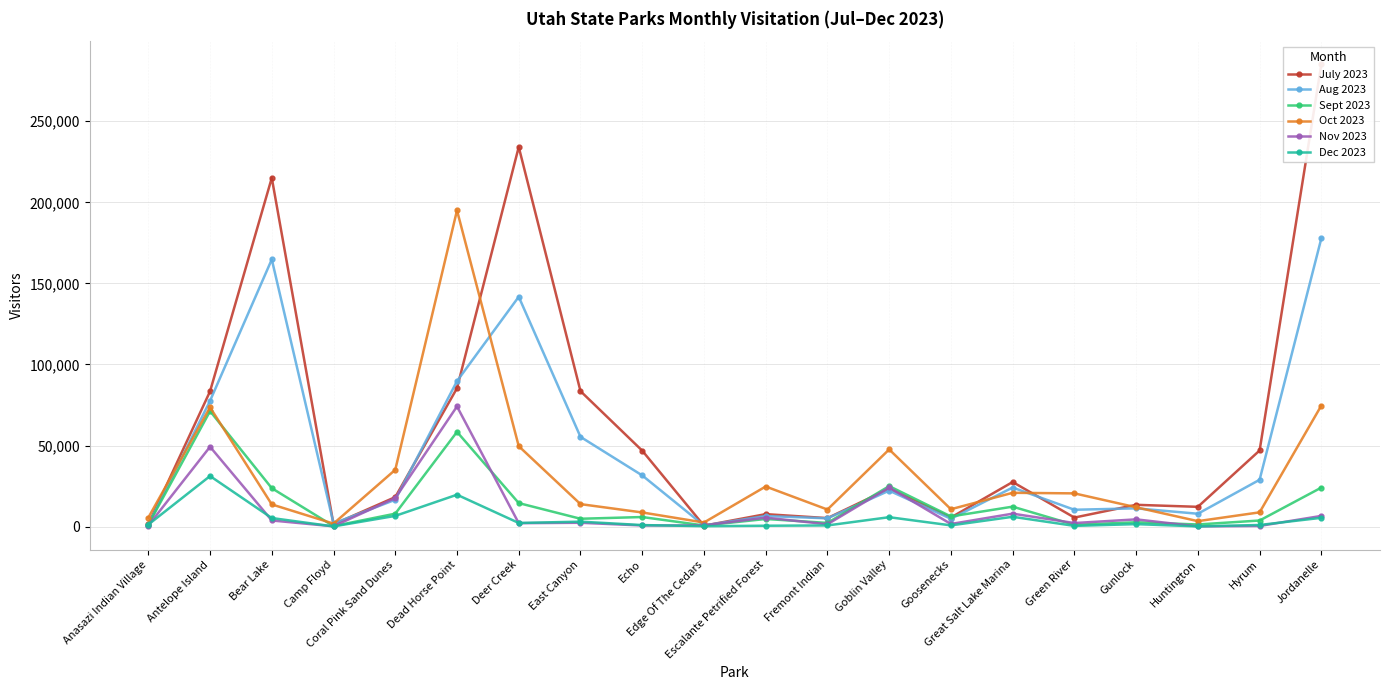

What is the difference between the highest and lowest values at Camp Floyd?

1811.4